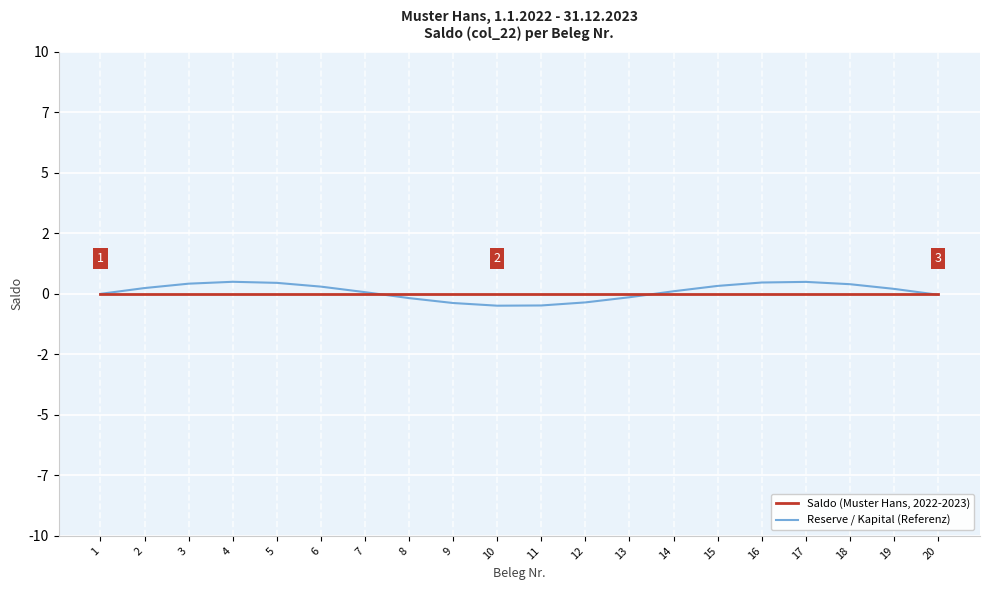

Rank the series by their maximum value, from lowest to highest.

Saldo (Muster Hans, 2022-2023), Reserve / Kapital (Referenz)